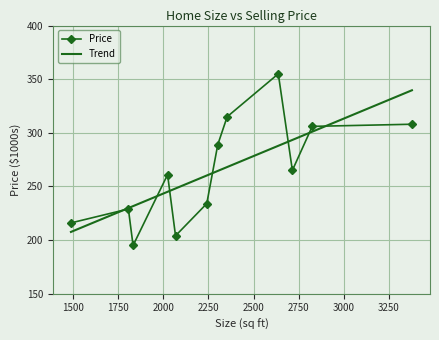

List the labels in order of value, largest first.

2637, 2354, 3377, 2825, 2302, 2715, 2024, 2241, 1807, 1489, 2068, 1833